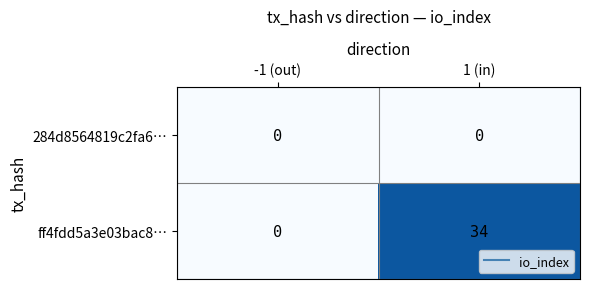

What is the greatest value displayed?

34